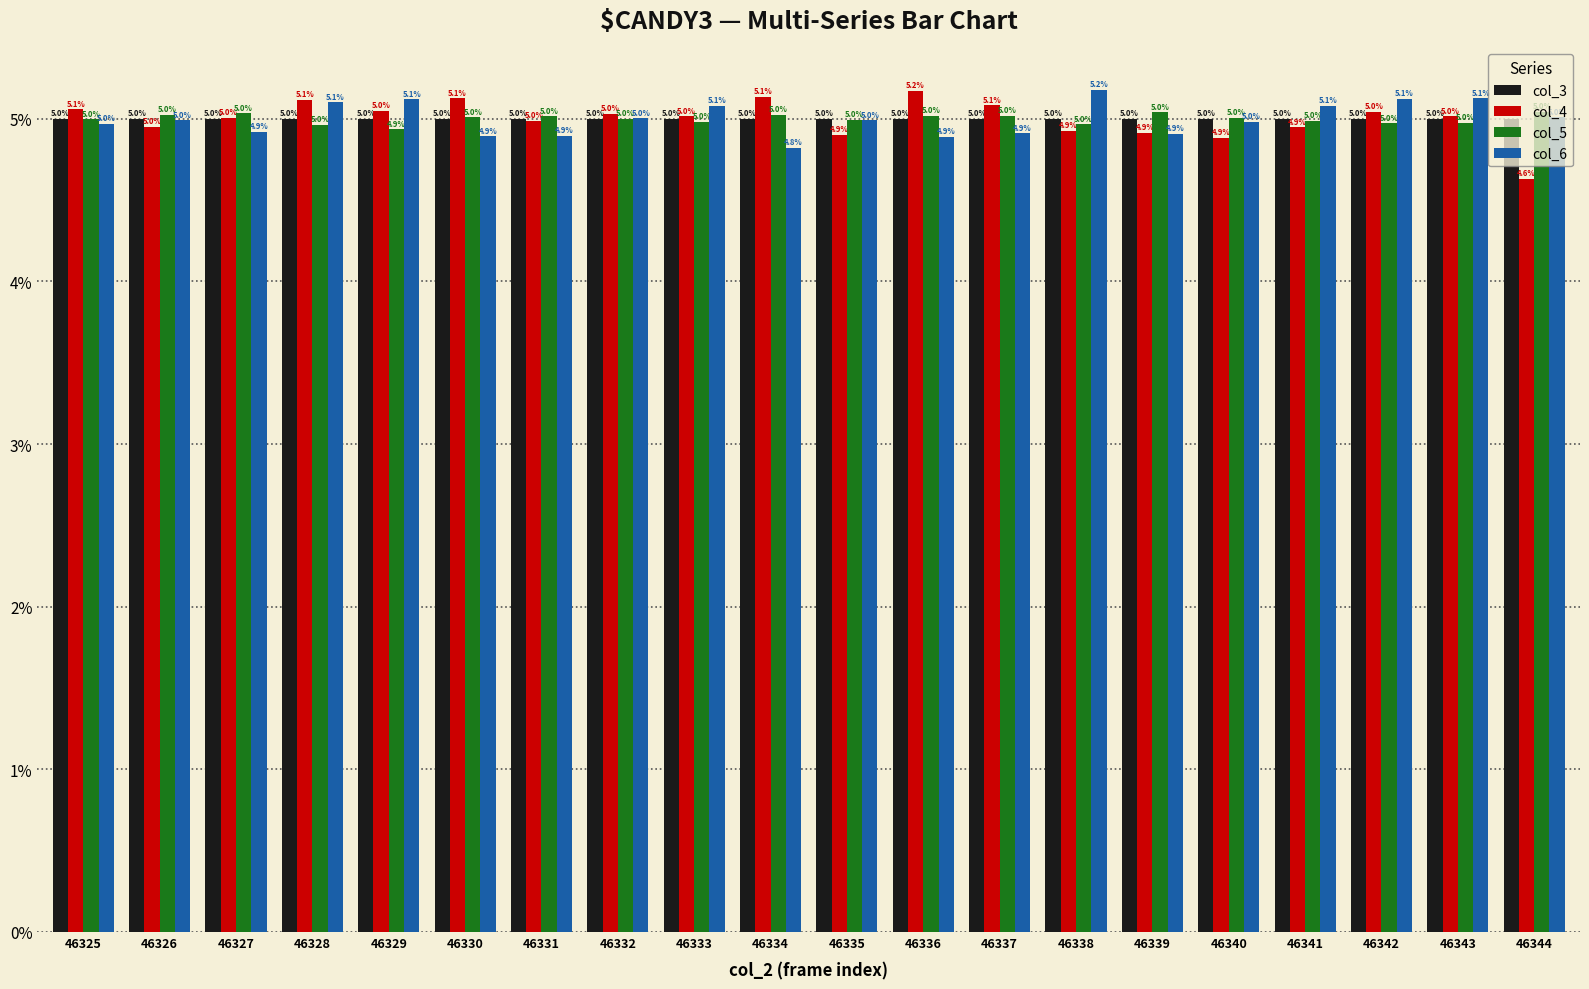

The value of col_5 at 46341 is 0.1. True or false?

False